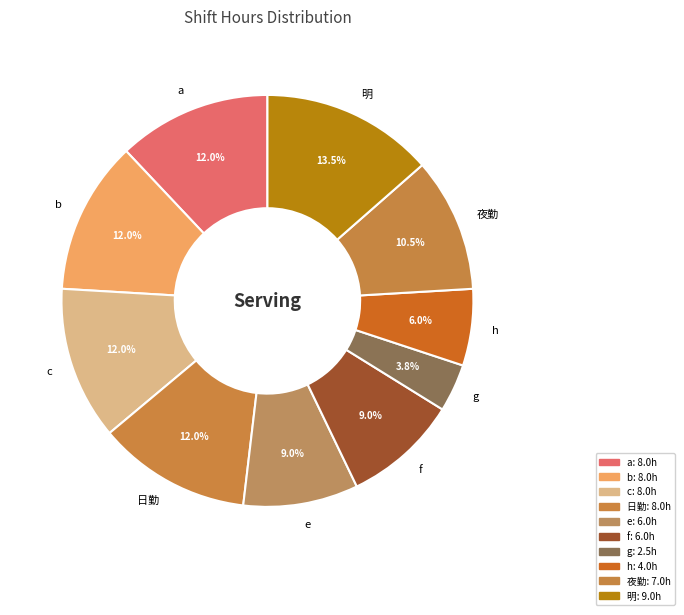

Is the sum of e and 日勤 greater than half?

No